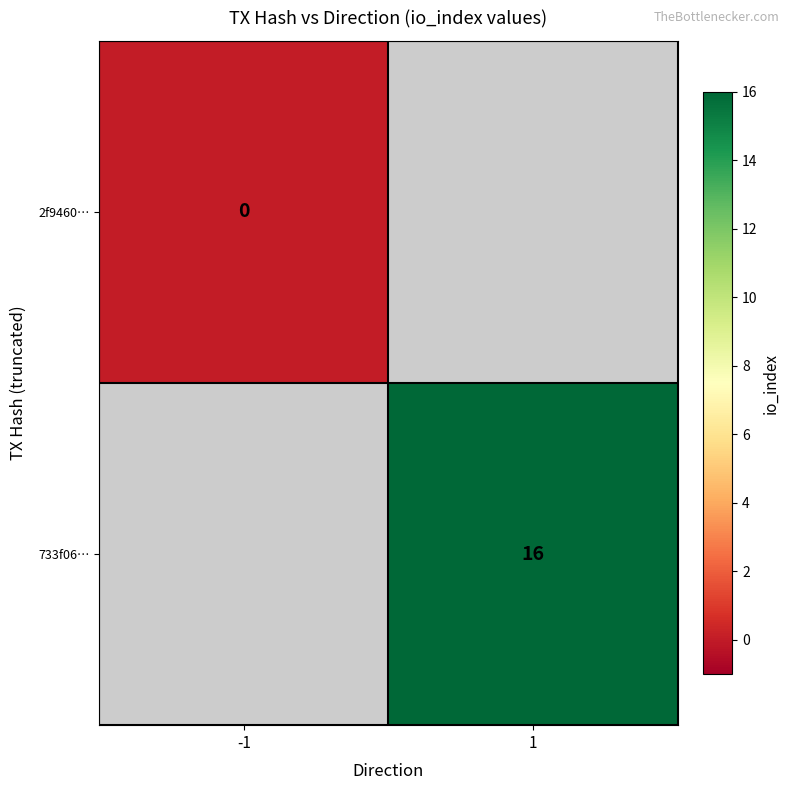

The 733f06… series shows 8 at 1. True or false?

False